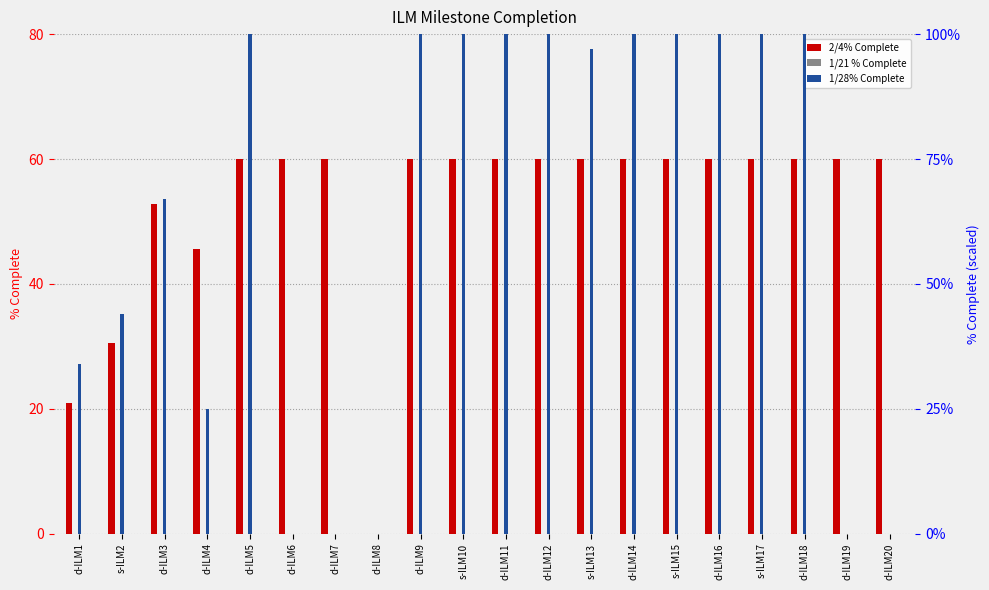

What is the value of the 1/28% Complete bar at the 15th from the left?

1.0